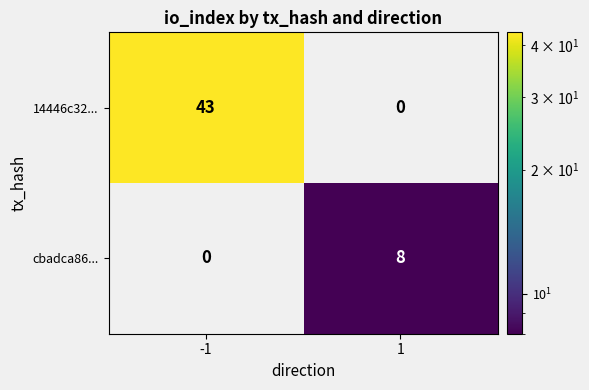

The 14446c32... series shows 61 at -1. True or false?

False